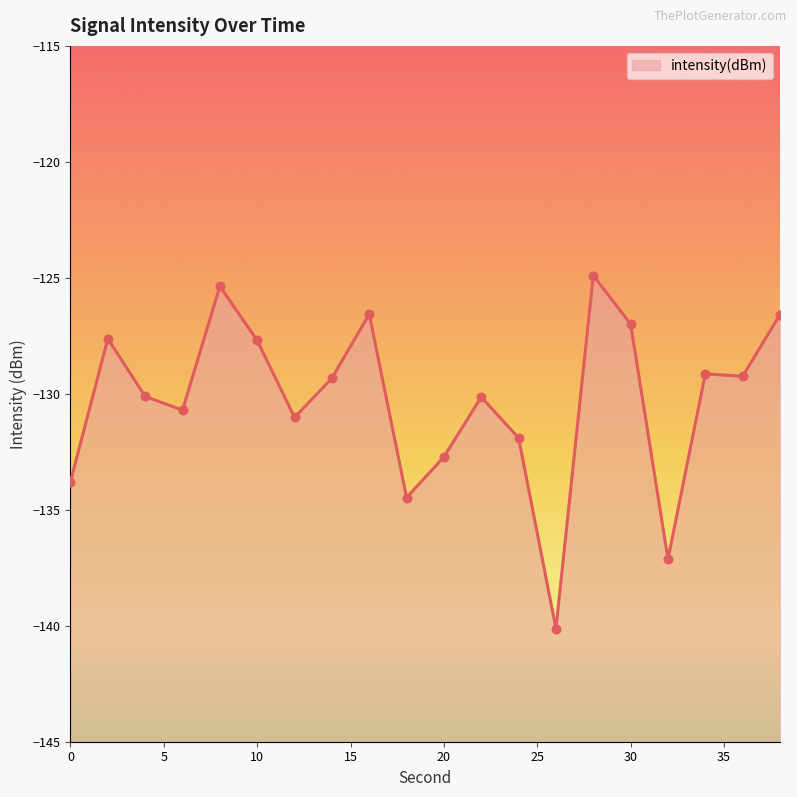

What is the change in value from 2 to 30?

+0.6